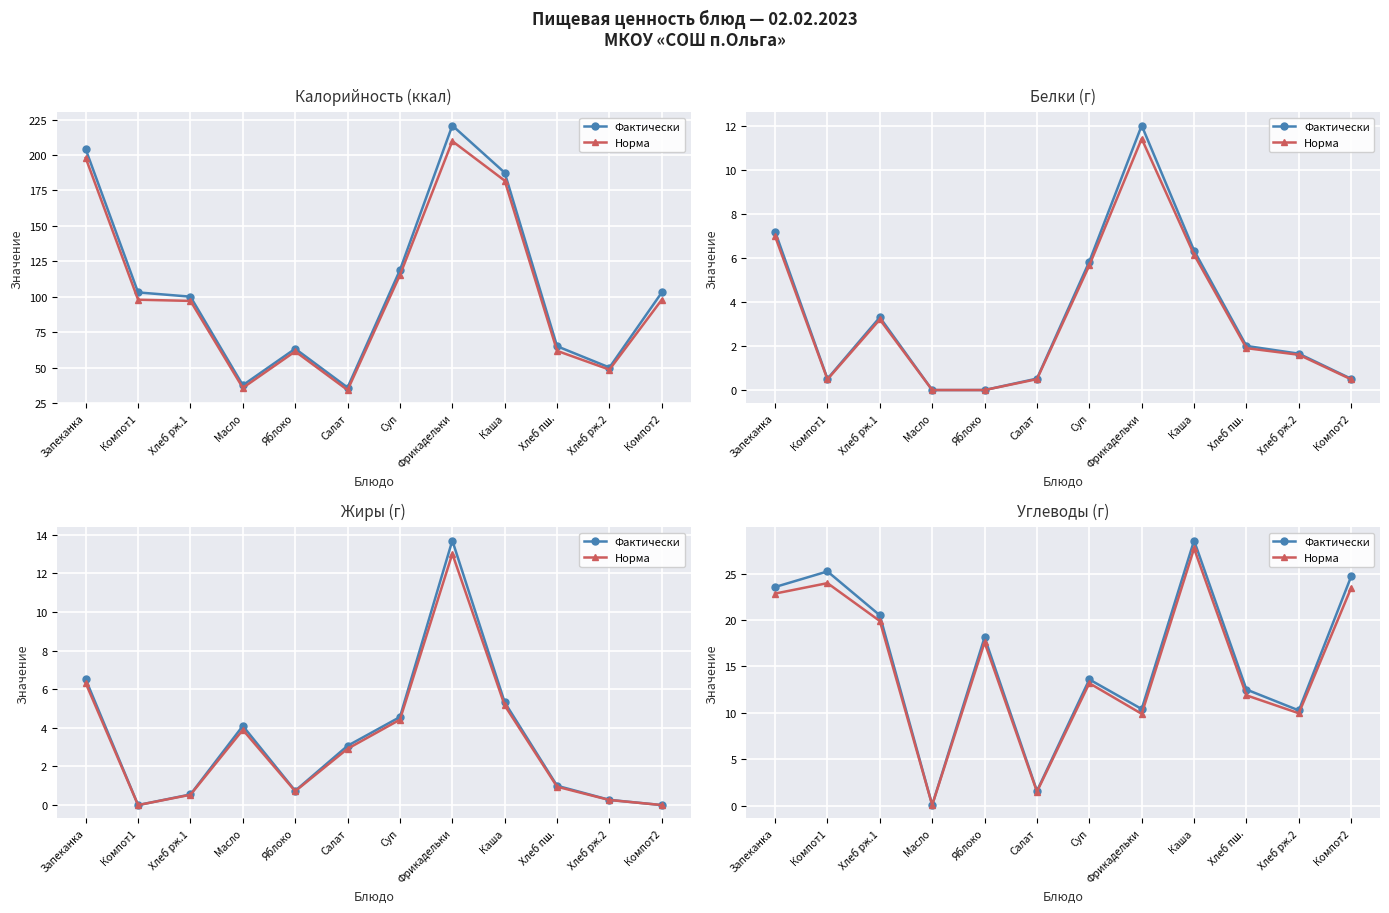

Which category has the highest value in the Норма series?

Каша